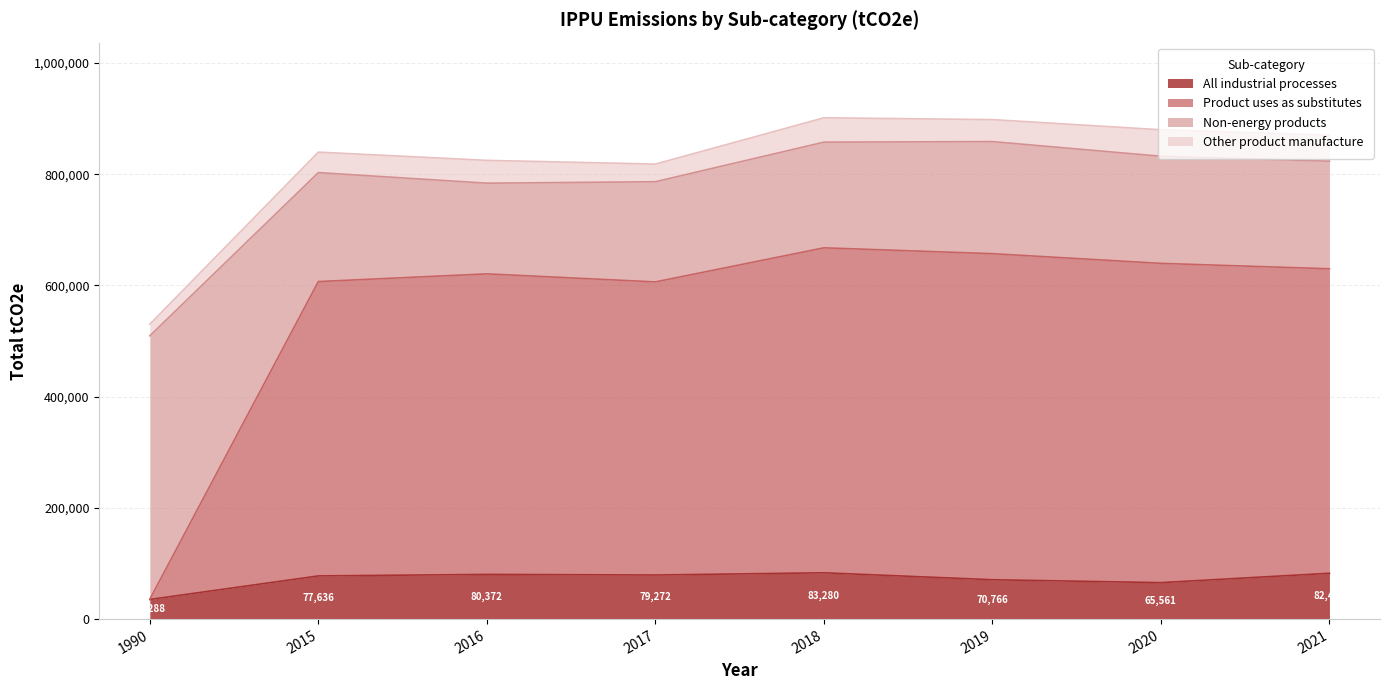

True or false: All industrial processes and Product uses as substitutes cross at least once.

False